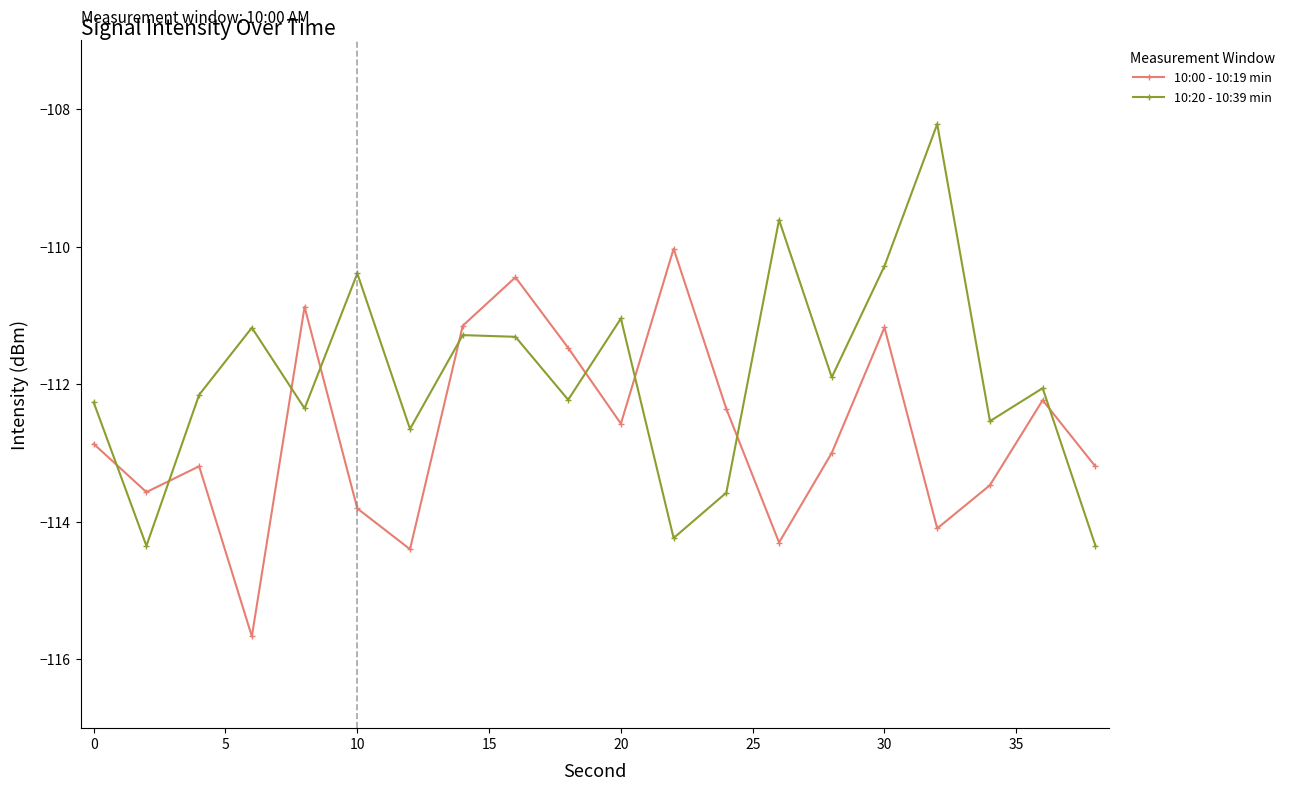

Which series has the largest range (max minus min)?

10:20 - 10:39 min